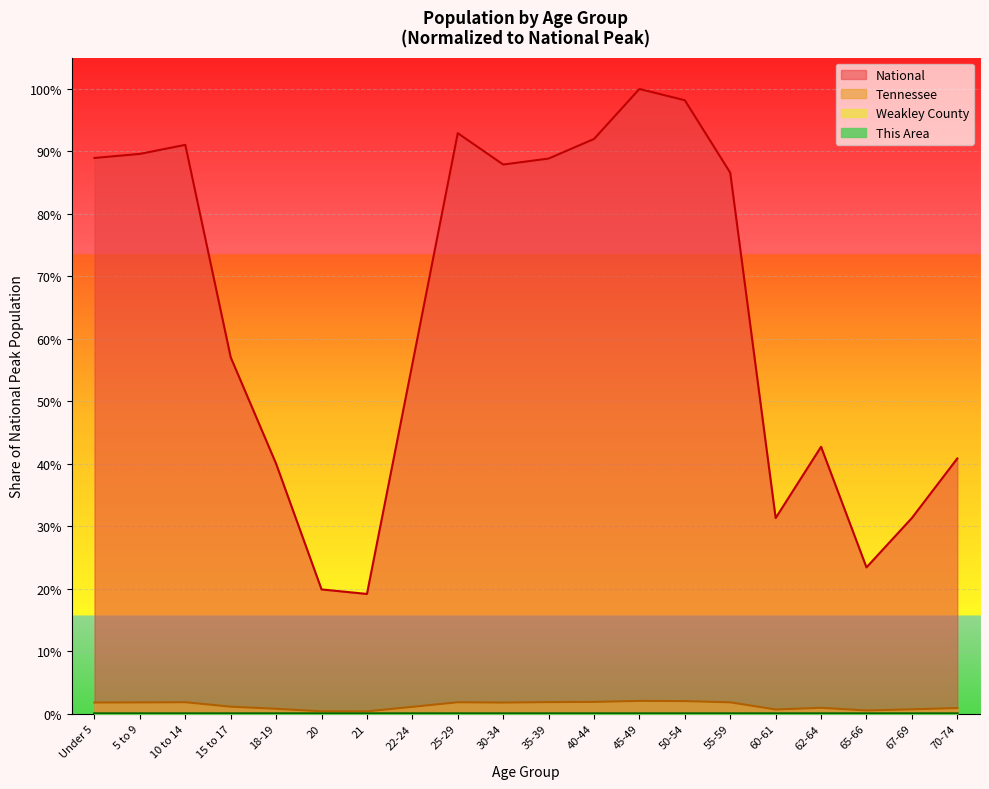

What position from the left is 35-39?

11